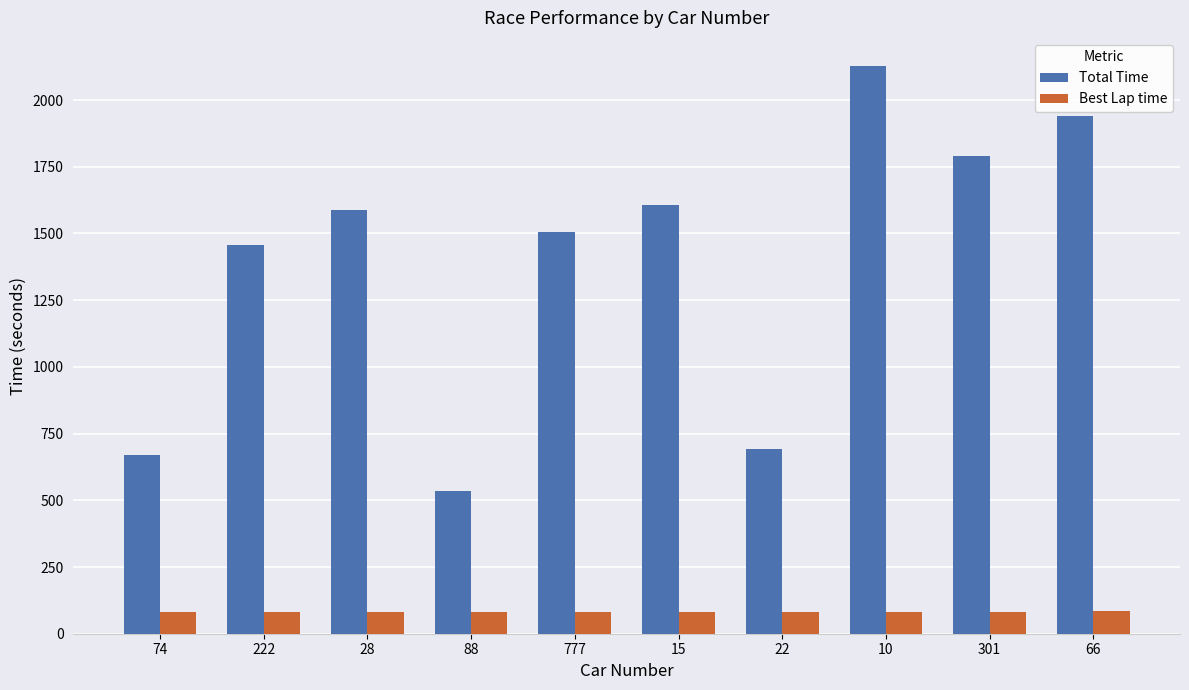

What is the label of the 7th bar from the left?

22